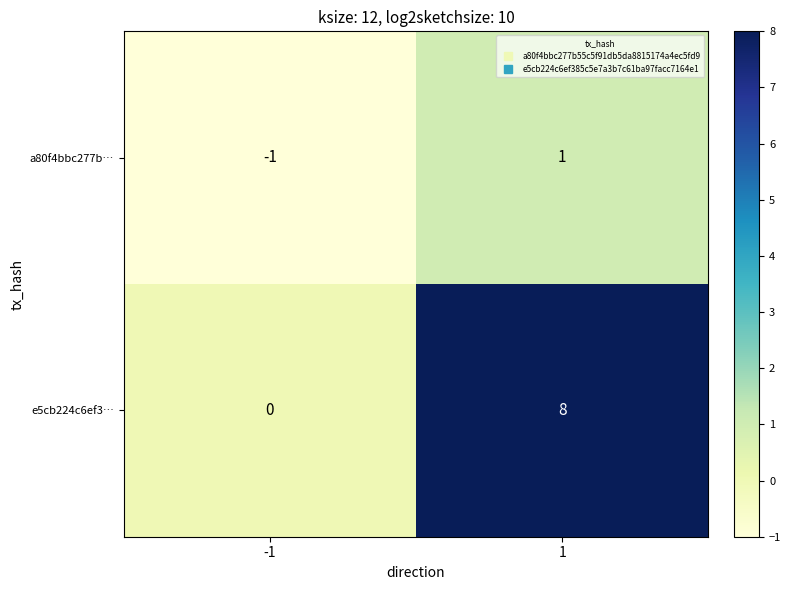

What is the total value across all series at 1?

9